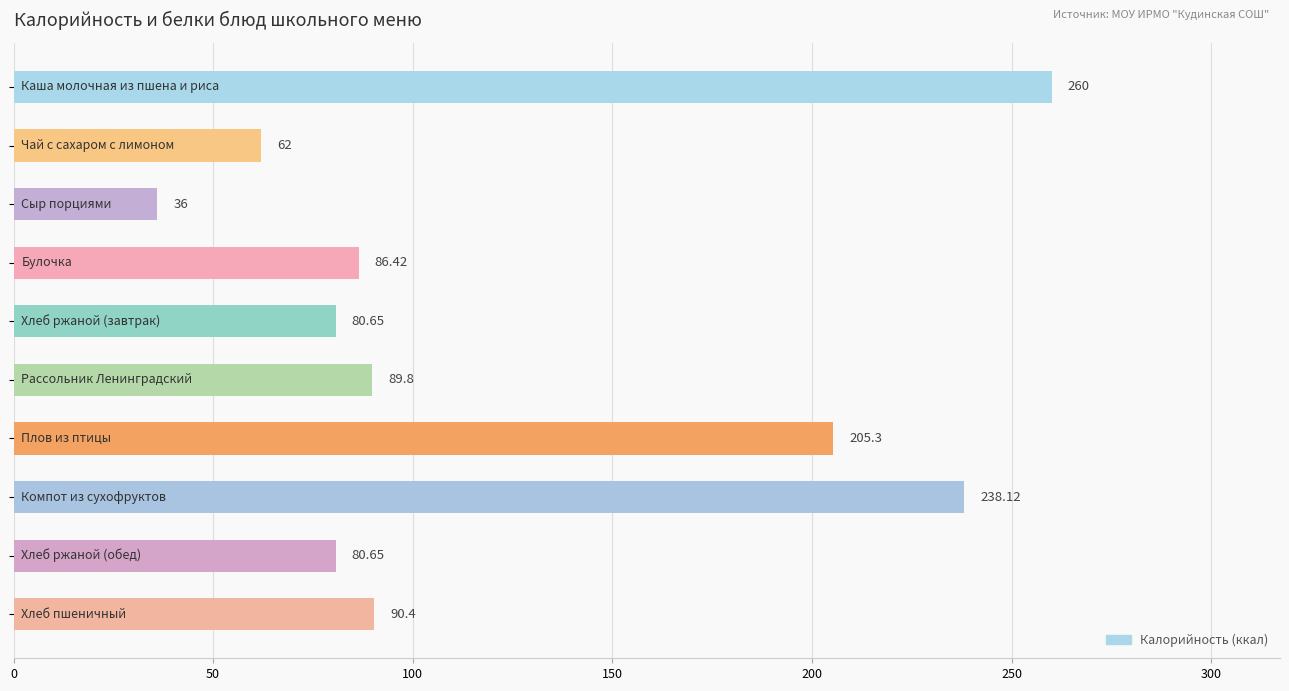

What is the difference between the second highest and second lowest values?

176.1